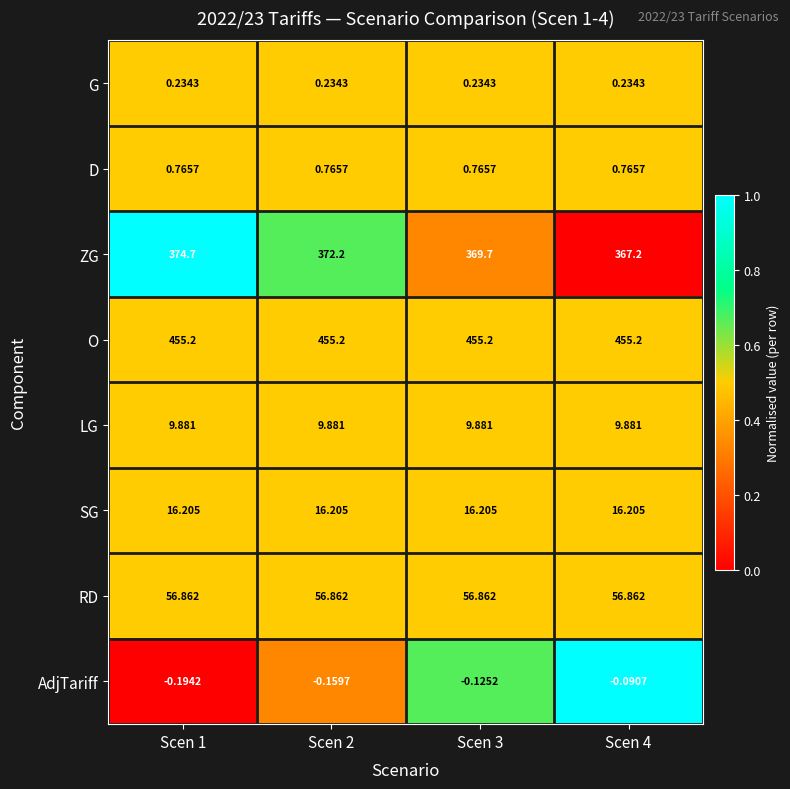

Between Scen 2 and Scen 3, which series saw the biggest shift?

ZG